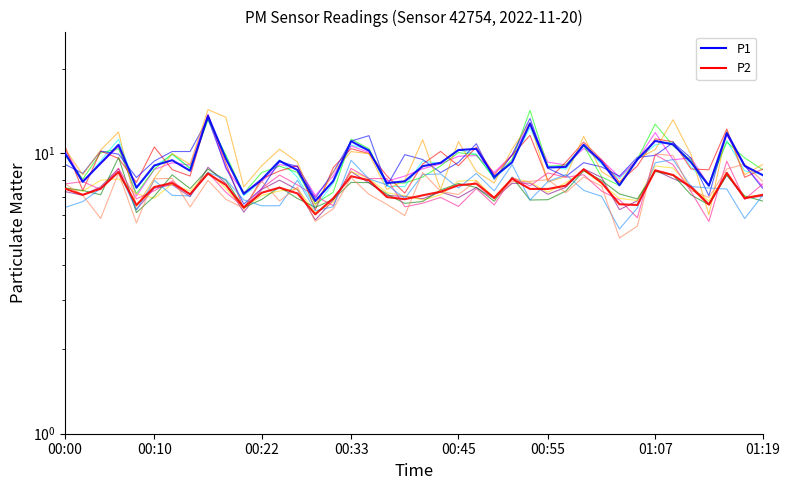

At which category does the chart reach its peak across all series?

8